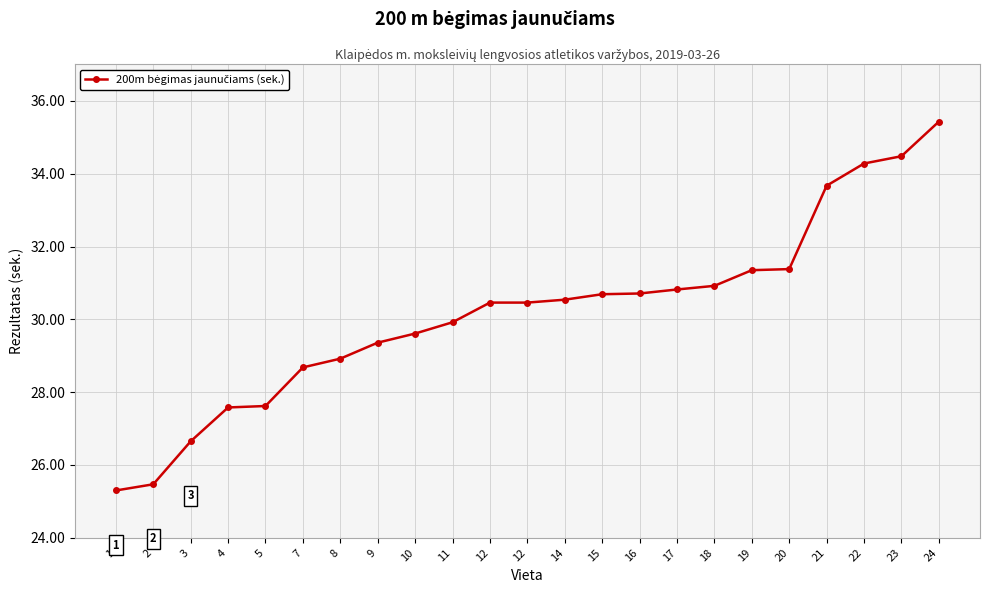

How many categories are shown in the chart?

23